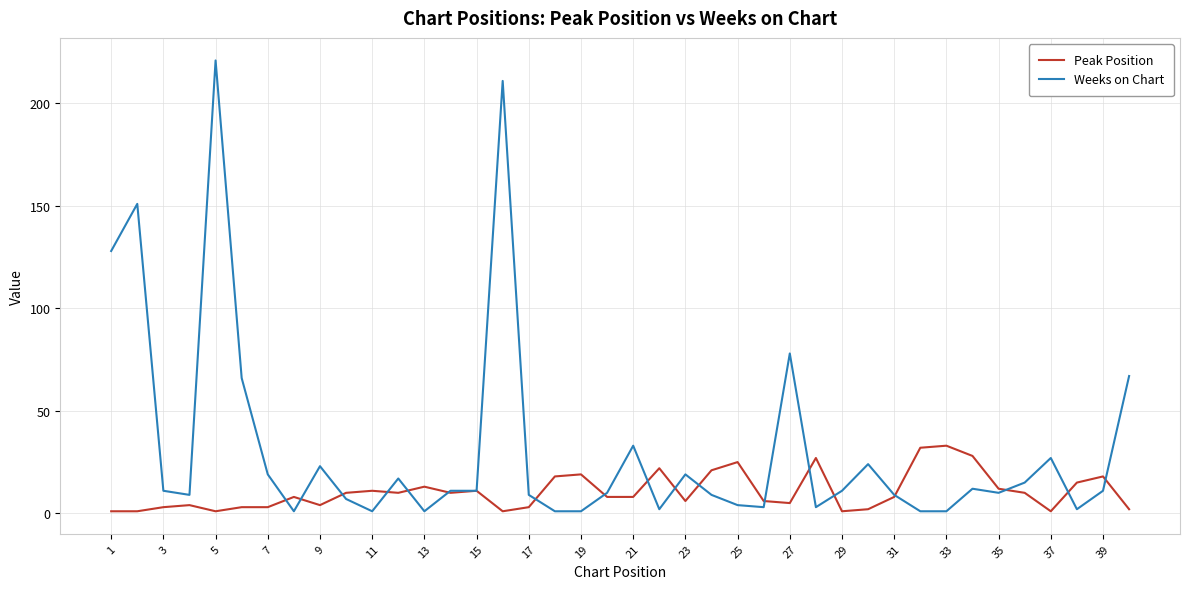

Which series has the largest total across all categories?

Weeks on Chart